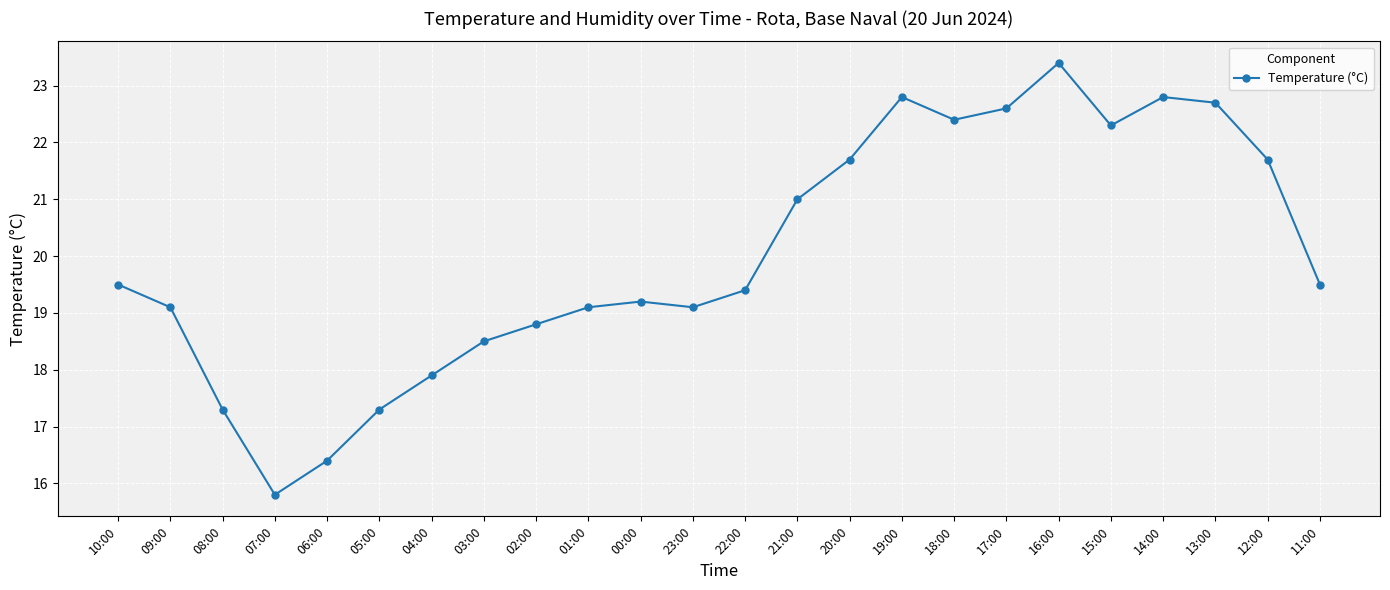

What is the ratio of the value at 08:00 to the value at 10:00?

0.9